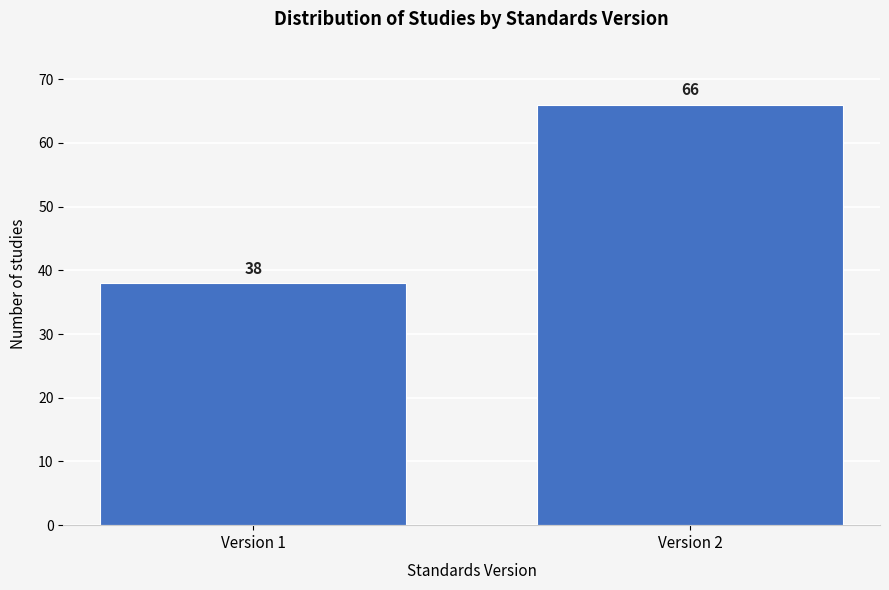

Reading left to right, transcribe all the data shown in this chart.

Version 1=38	Version 2=66